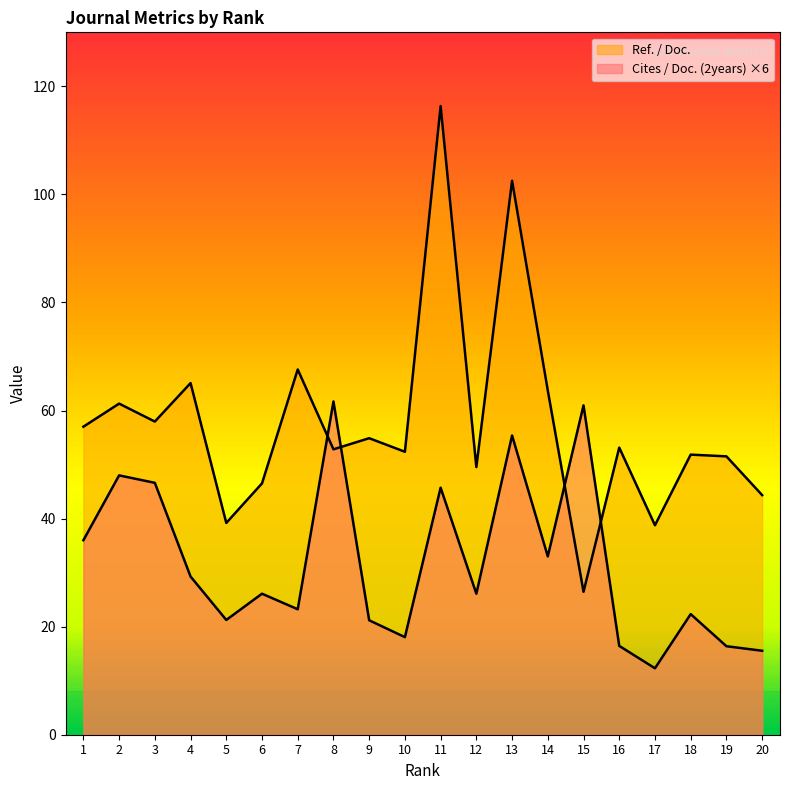

What is the value of the Cites / Doc. (2years) point at the 11th from the left?

45.7